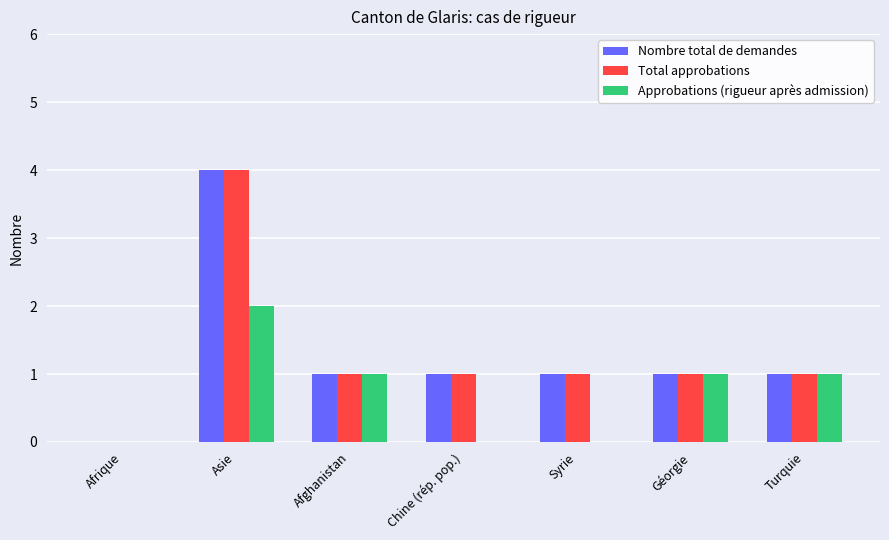

What are all the series names shown in the legend?

Nombre total de demandes, Total approbations, Approbations (rigueur après admission)